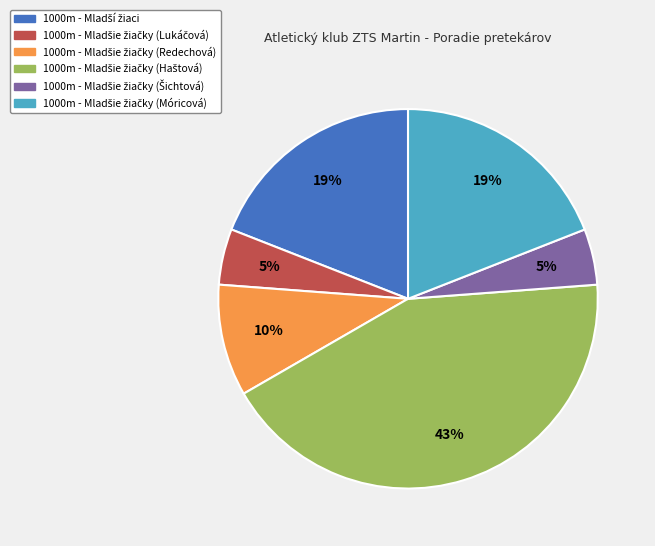

Is there any slice that represents more than half of the pie?

No